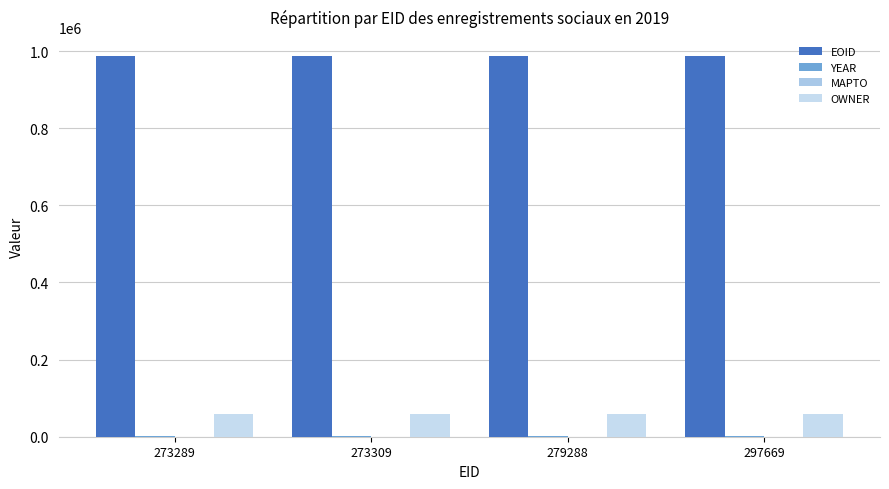

How many distinct data groups are displayed?

3